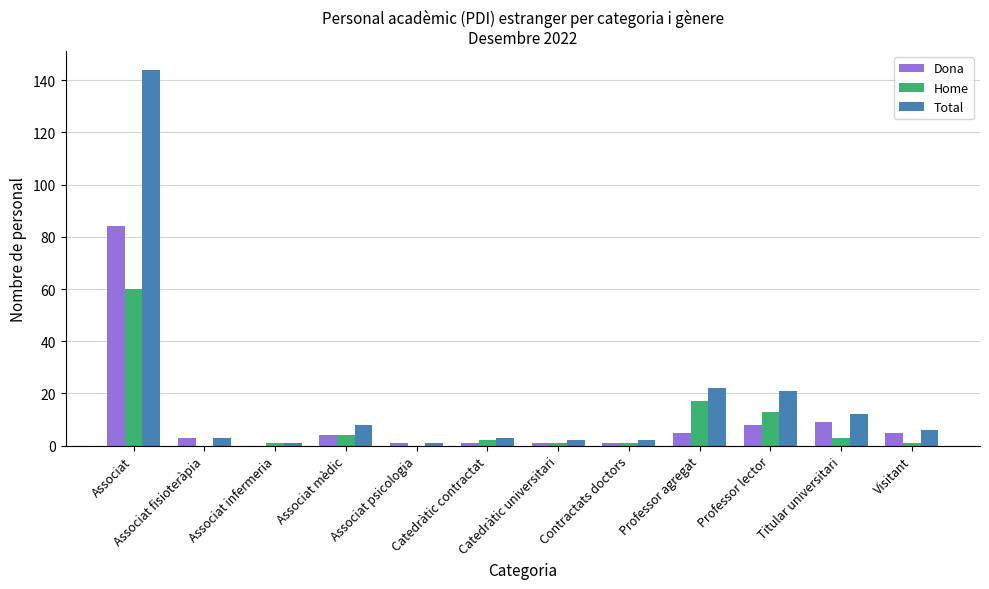

Are the bars horizontal?

No